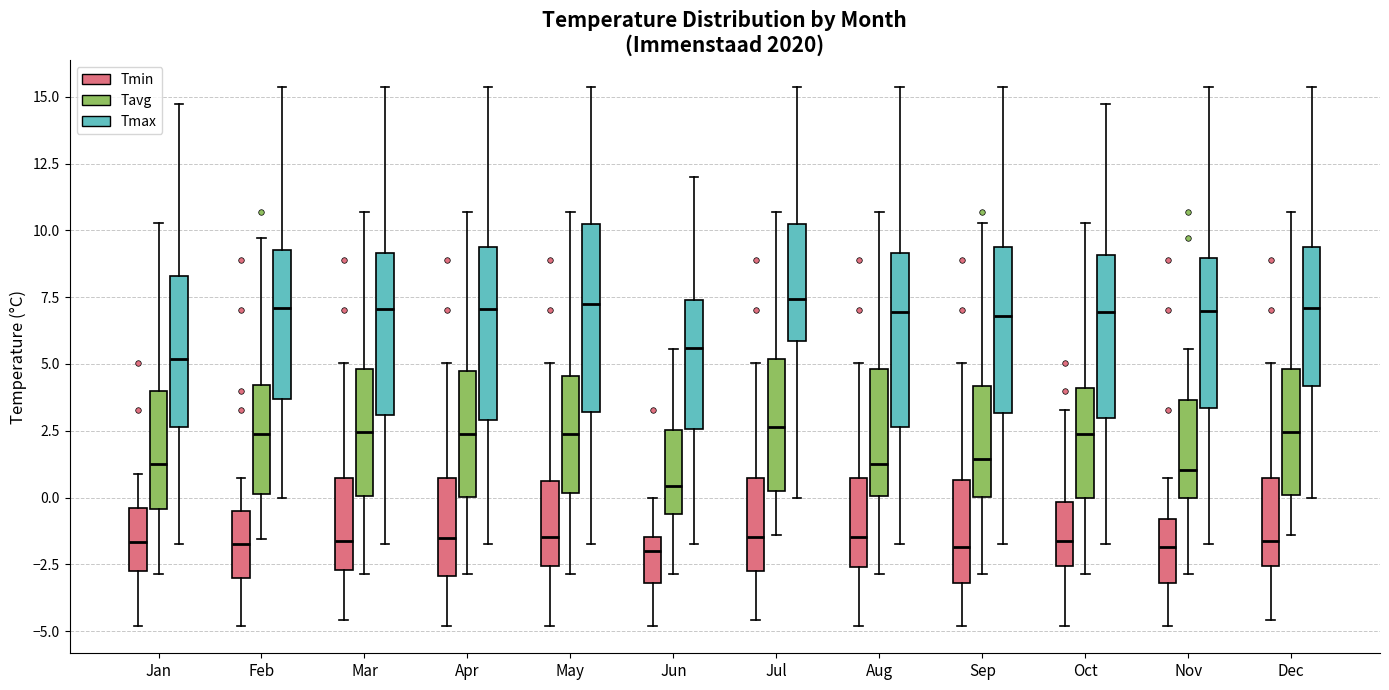

Comparing the boxes themselves (not the whiskers), which one is the tallest?

May (Tmax)